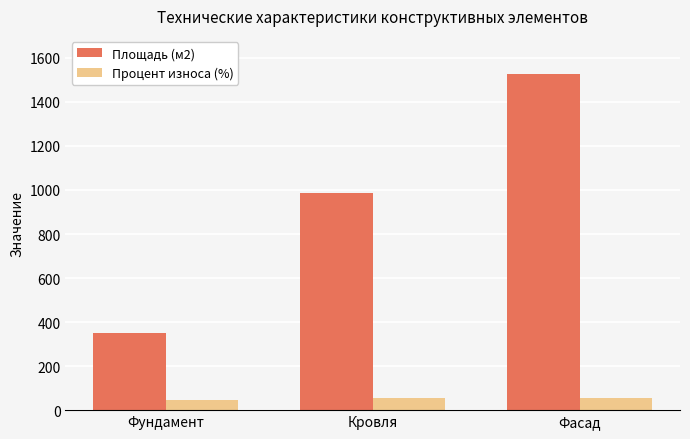

What is the approximate value of Процент износа (%) at Фундамент?

45.0